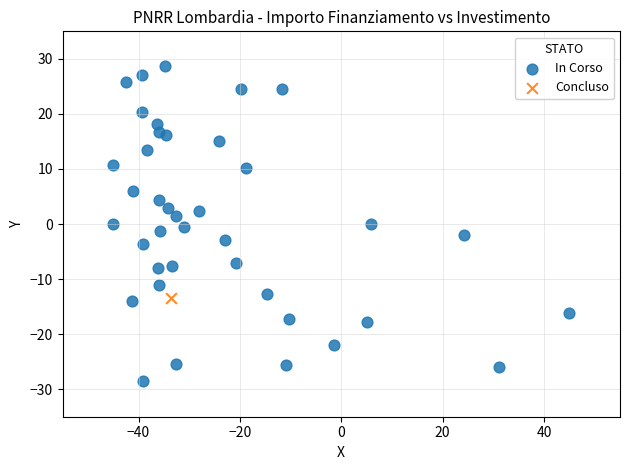

What are all the series names shown in the legend?

In Corso, Concluso